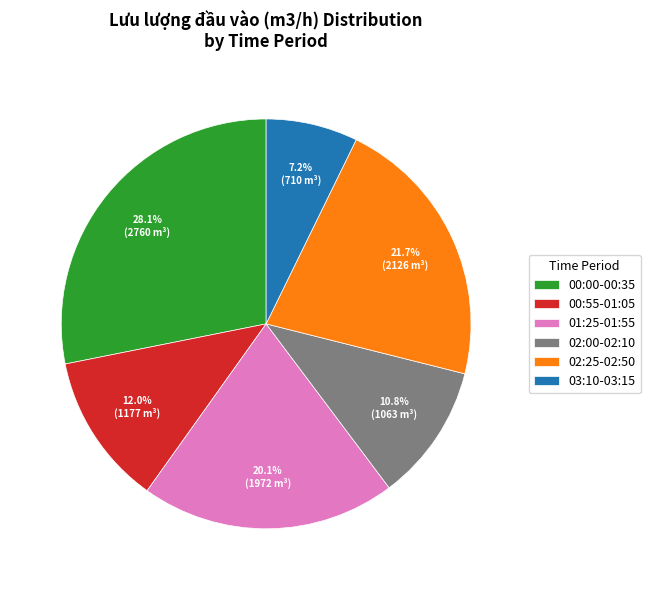

To the nearest percent, what is the difference between the largest and smallest slice percentages?

21%